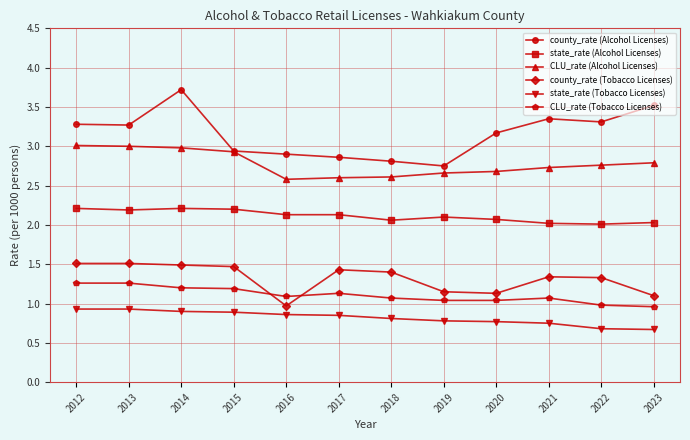

At how many categories does at least one series exceed 3?

7